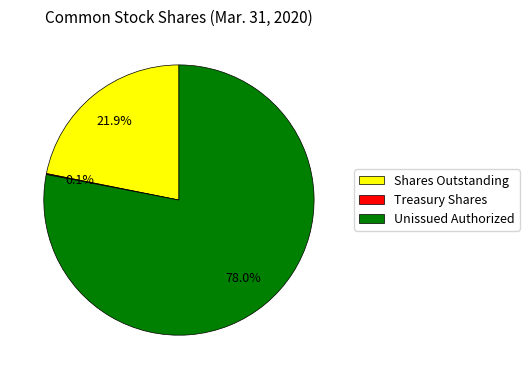

Is there any slice that represents more than half of the pie?

Yes